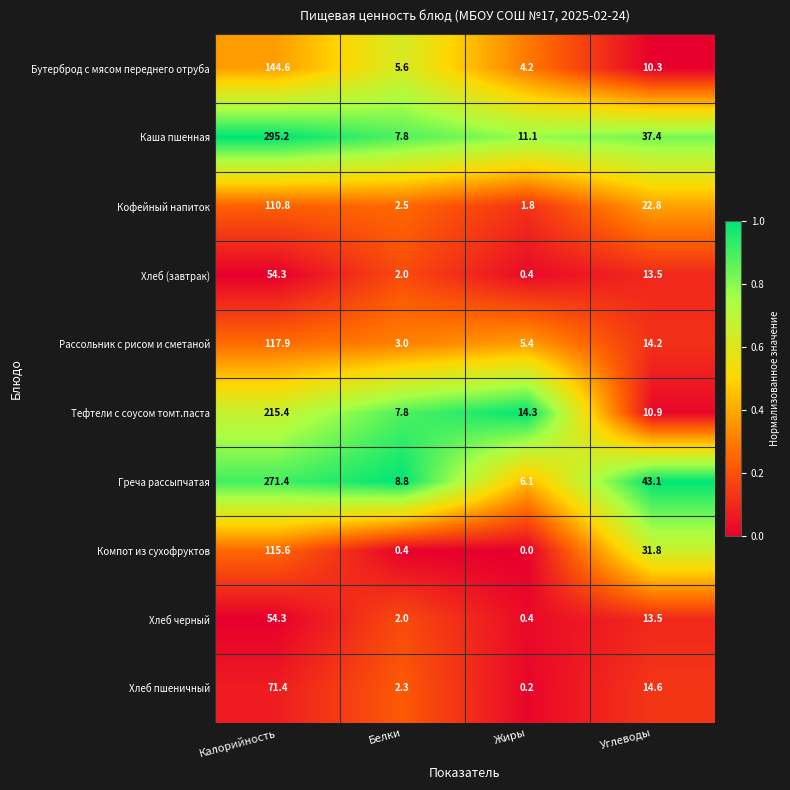

What is the difference between the maximum and second lowest values in the Бутерброд с мясом переднего отруба series?

139.0